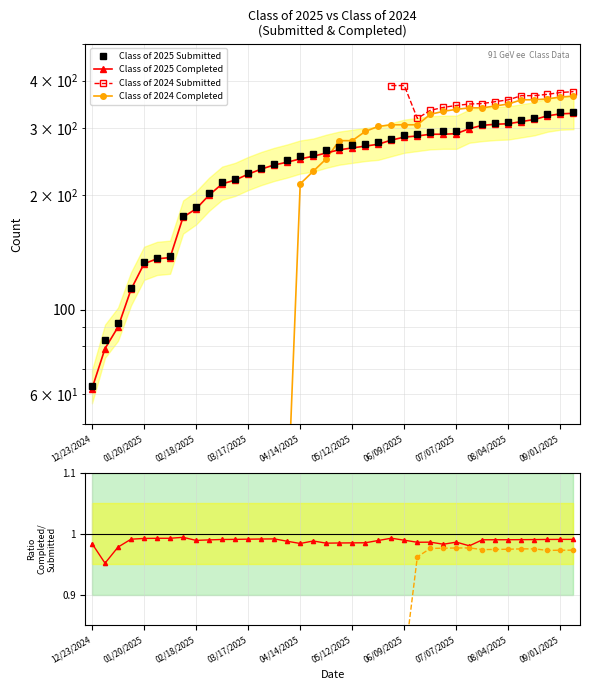

What is the sum of the Class of 2025 Completed values at 02/18/2025 and 20?

356.0